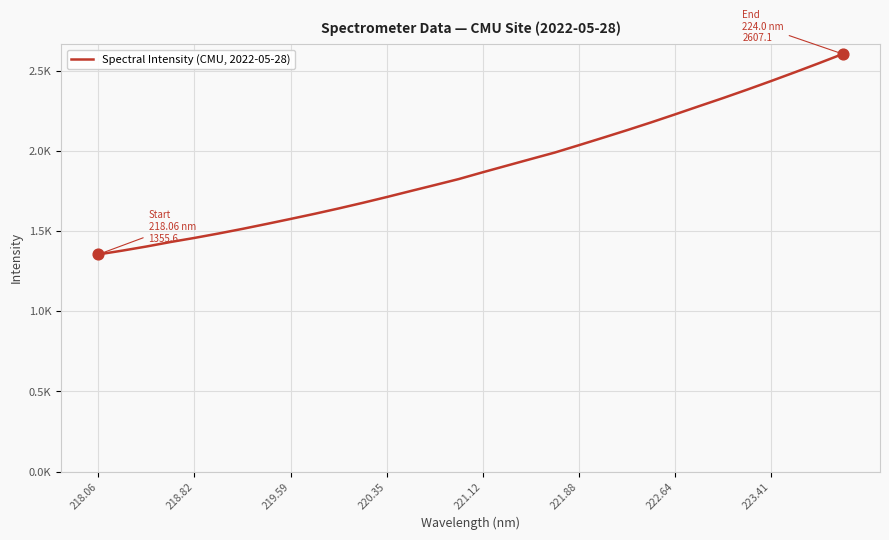

Does the chart have visible grid lines?

Yes